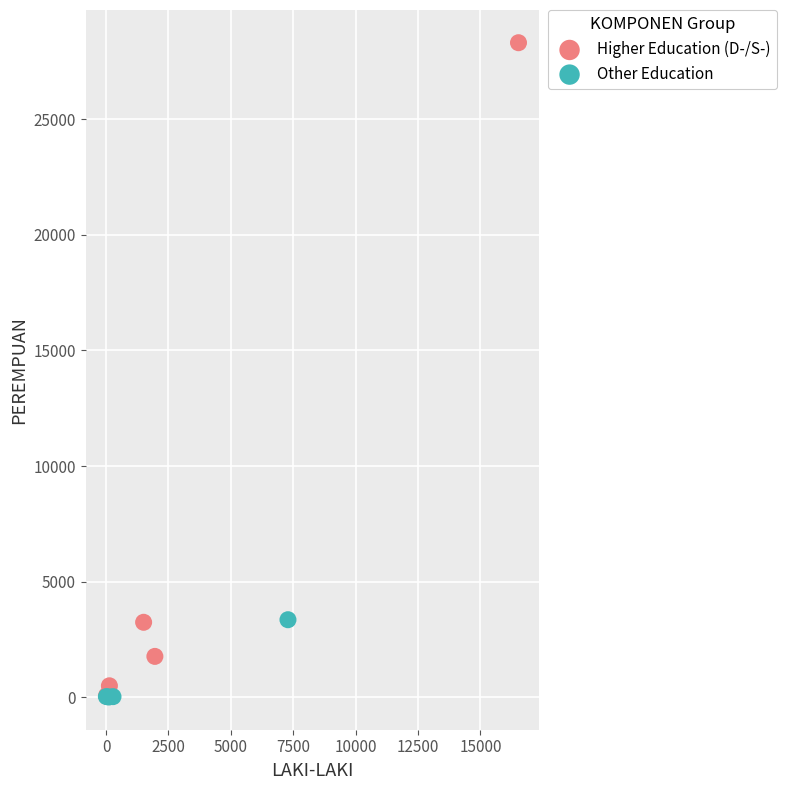

Which series contains the highest Y value?

Higher Education (D-/S-)